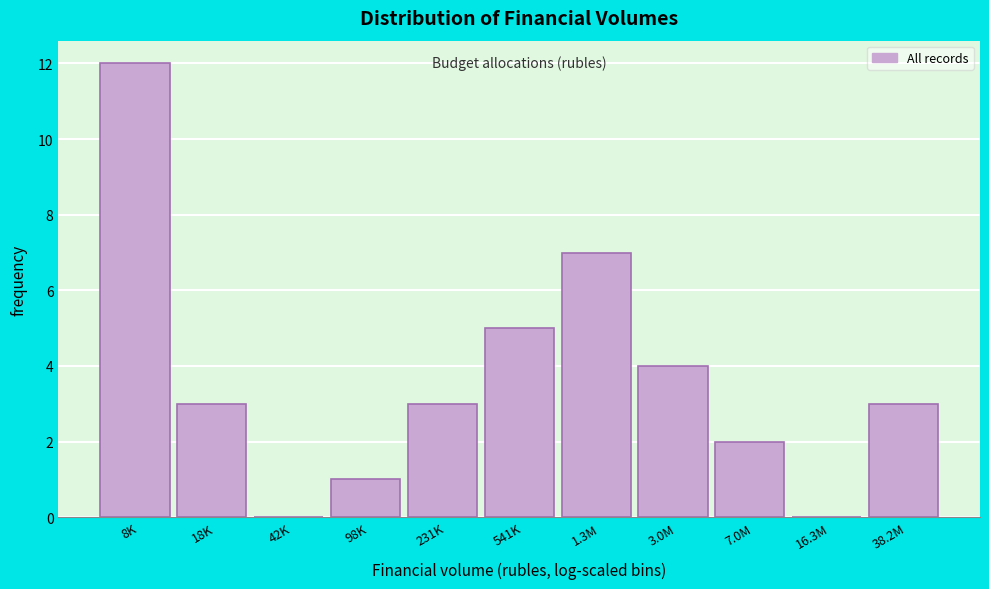

Reading left to right, list all the values displayed in this chart.

8K=12	18K=3	42K=0	98K=1	231K=3	541K=5	1.3M=7	3.0M=4	7.0M=2	16.3M=0	38.2M=3